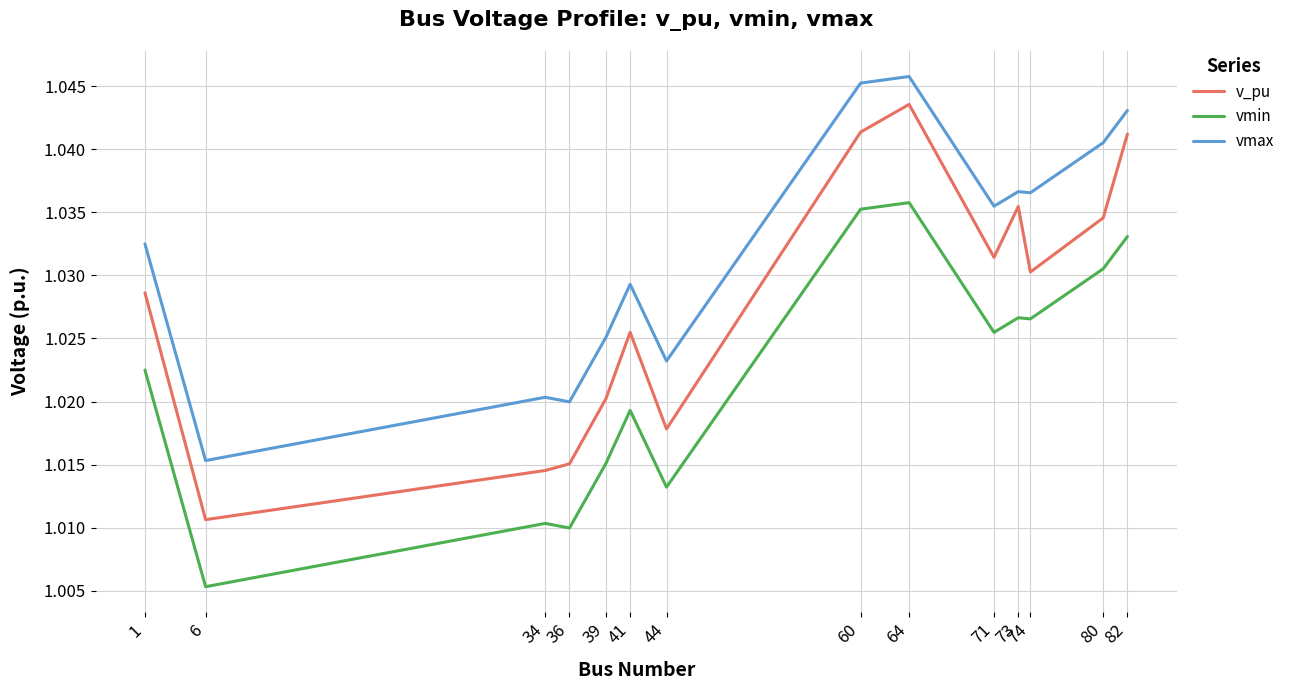

What is the sum of the vmax values at 6 and 64?

2.1